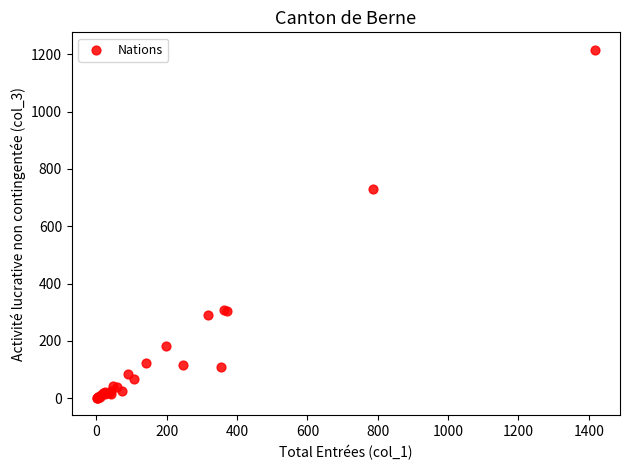

What Y value in the scatter plot is closest to 608?

730